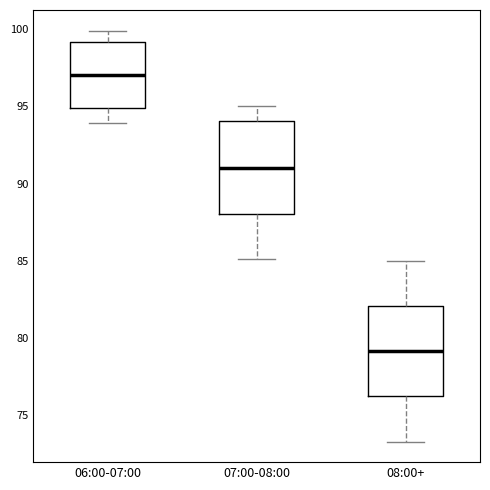

Which box has the highest median line?

06:00-07:00